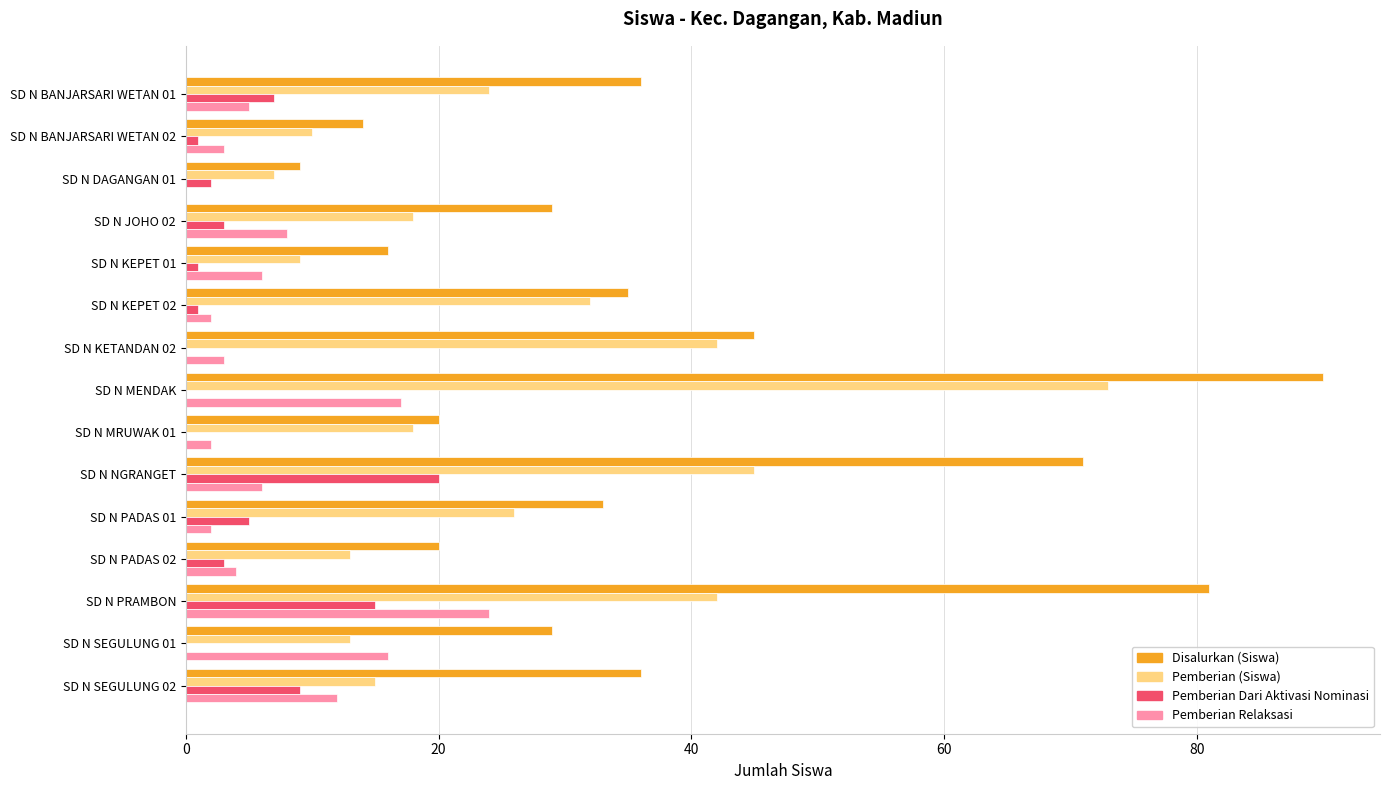

Is the value of Pemberian Dari Aktivasi Nominasi at SD N PADAS 02 greater than the value of Disalurkan (Siswa) at SD N SEGULUNG 01?

No